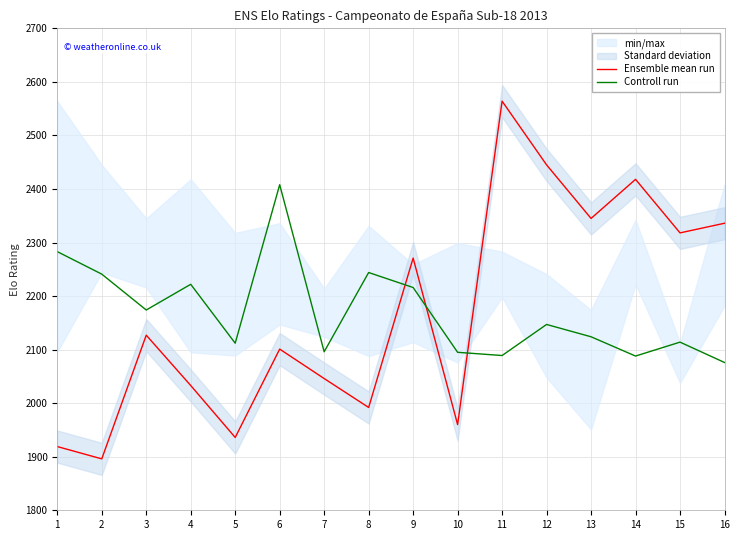

What is the minimum value shown in the chart?

1896